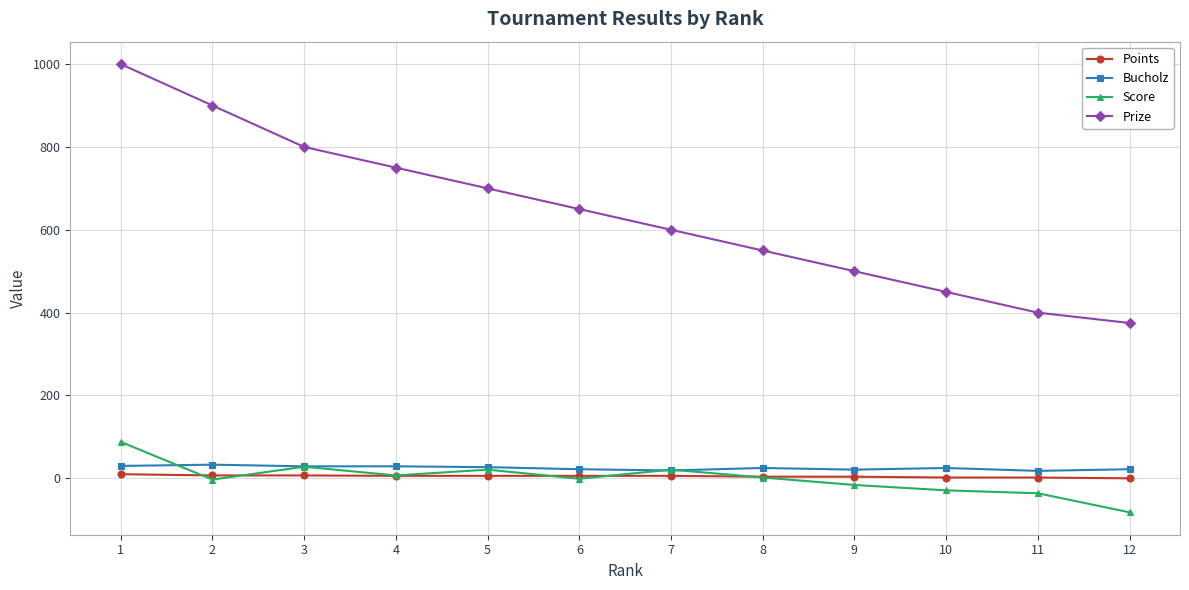

The value of Bucholz at 1 is 30. True or false?

True